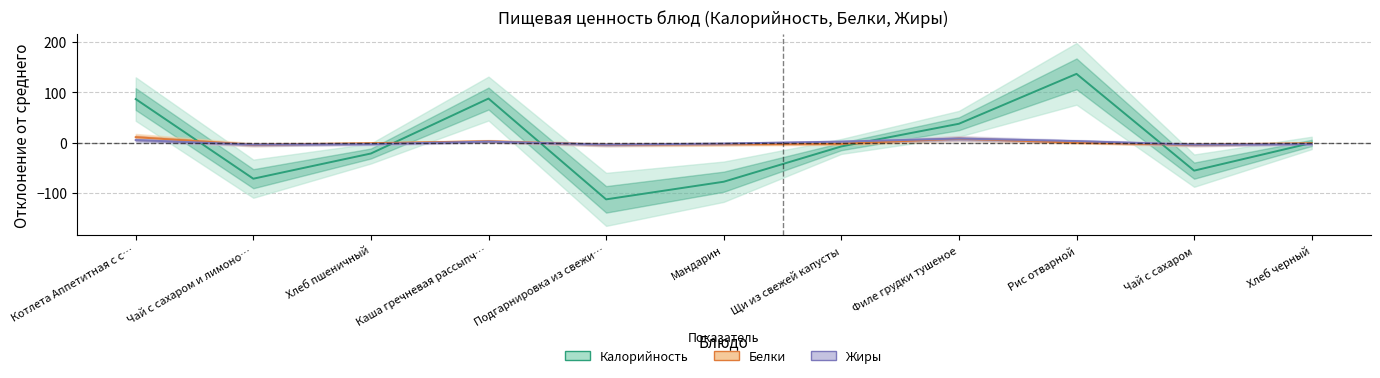

At how many categories does at least one series exceed 24?

4